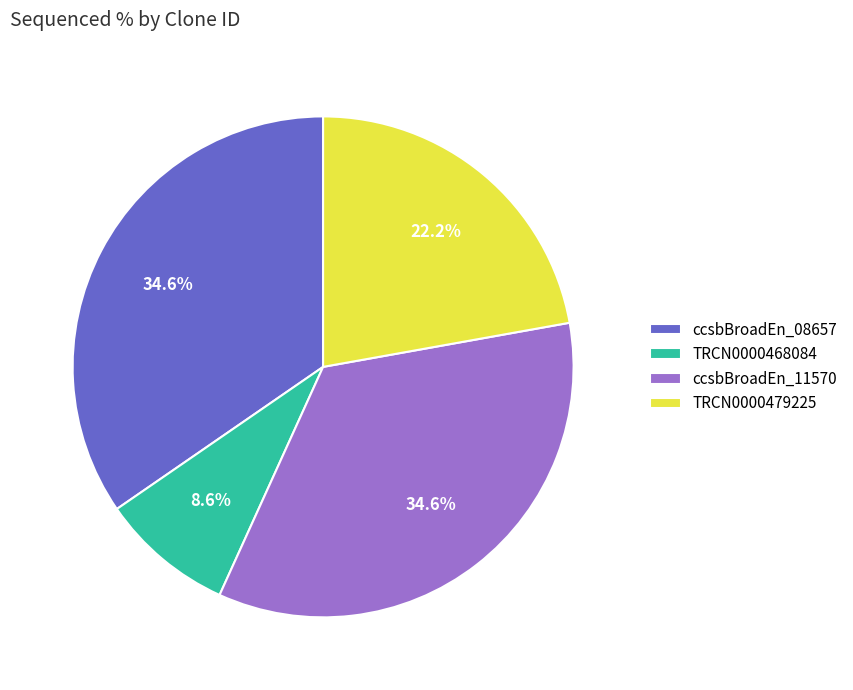

What is the smallest slice in the pie chart?

TRCN0000468084